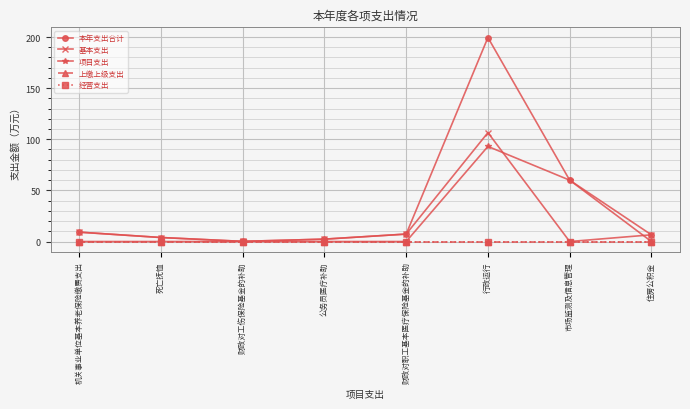

What position from the right is 死亡抚恤?

7